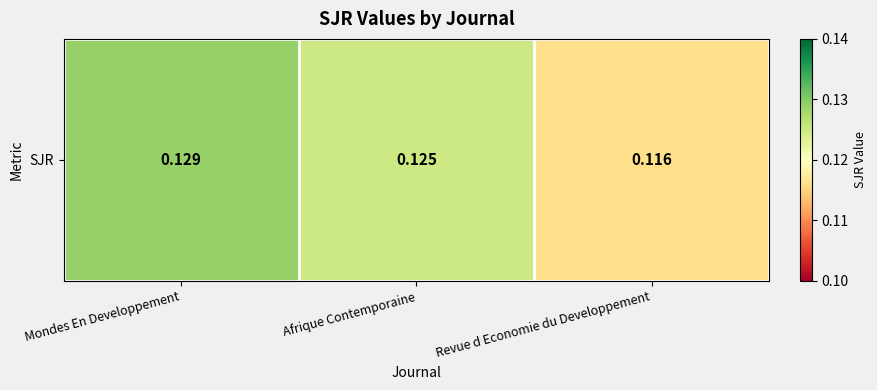

What is the sum of all values?

0.4